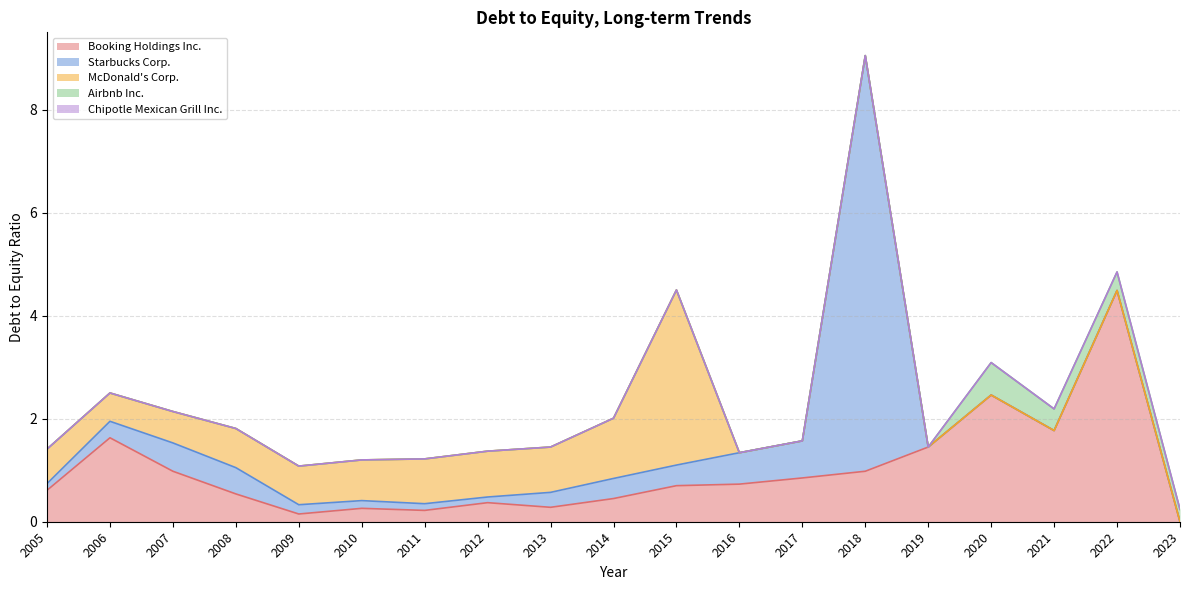

Where is the first local maximum for Booking Holdings Inc.?

2006